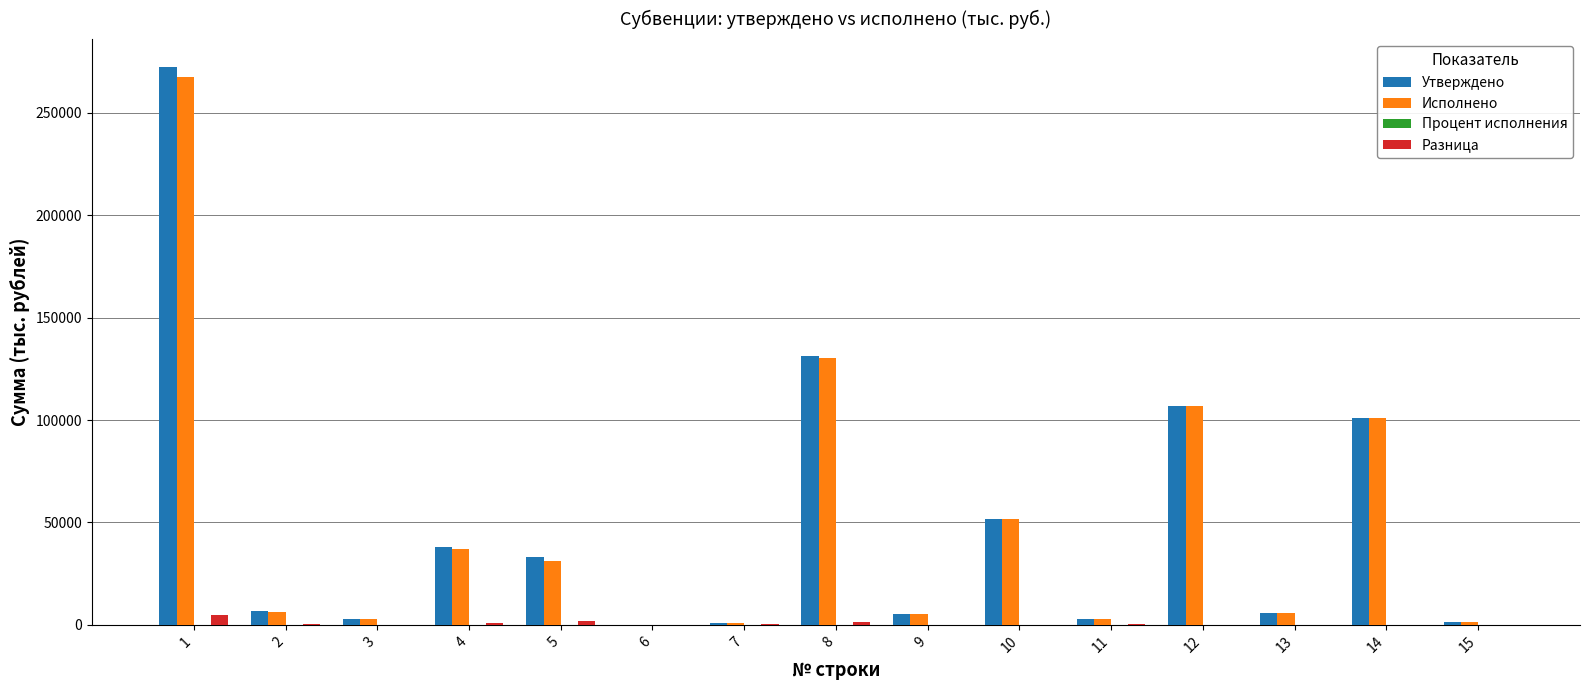

What is the sum of all Исполнено values?

749964.6